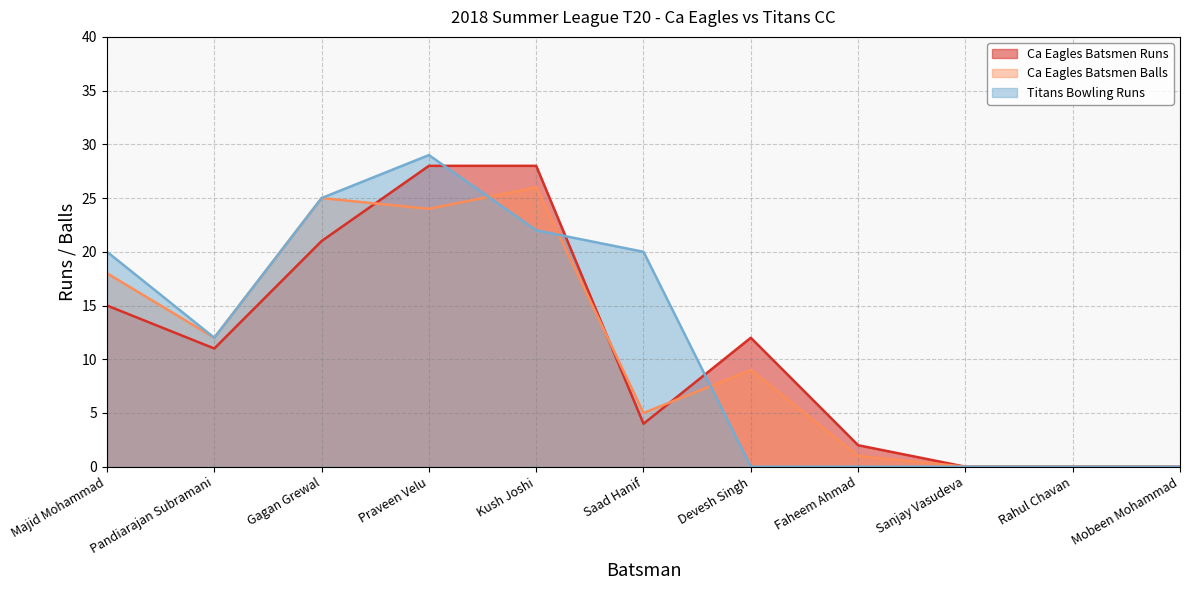

How many values in the Ca Eagles Batsmen Balls series are below 9?

5